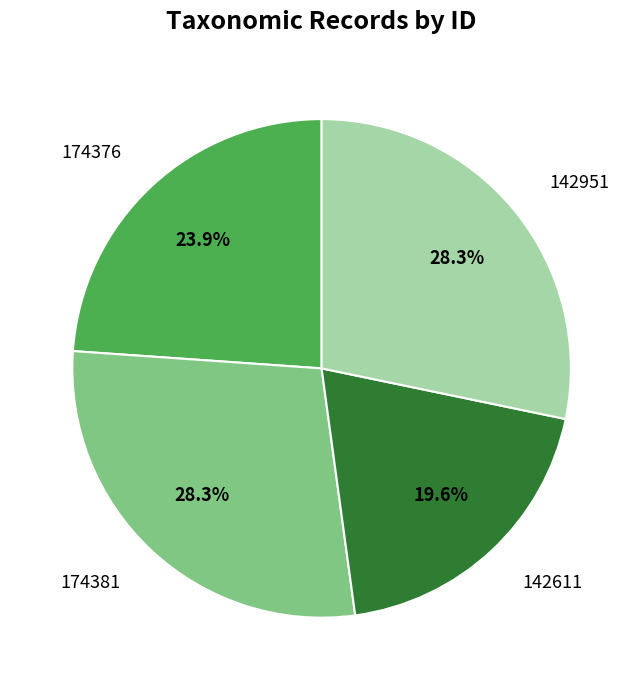

What is the smallest slice in the pie chart?

142611